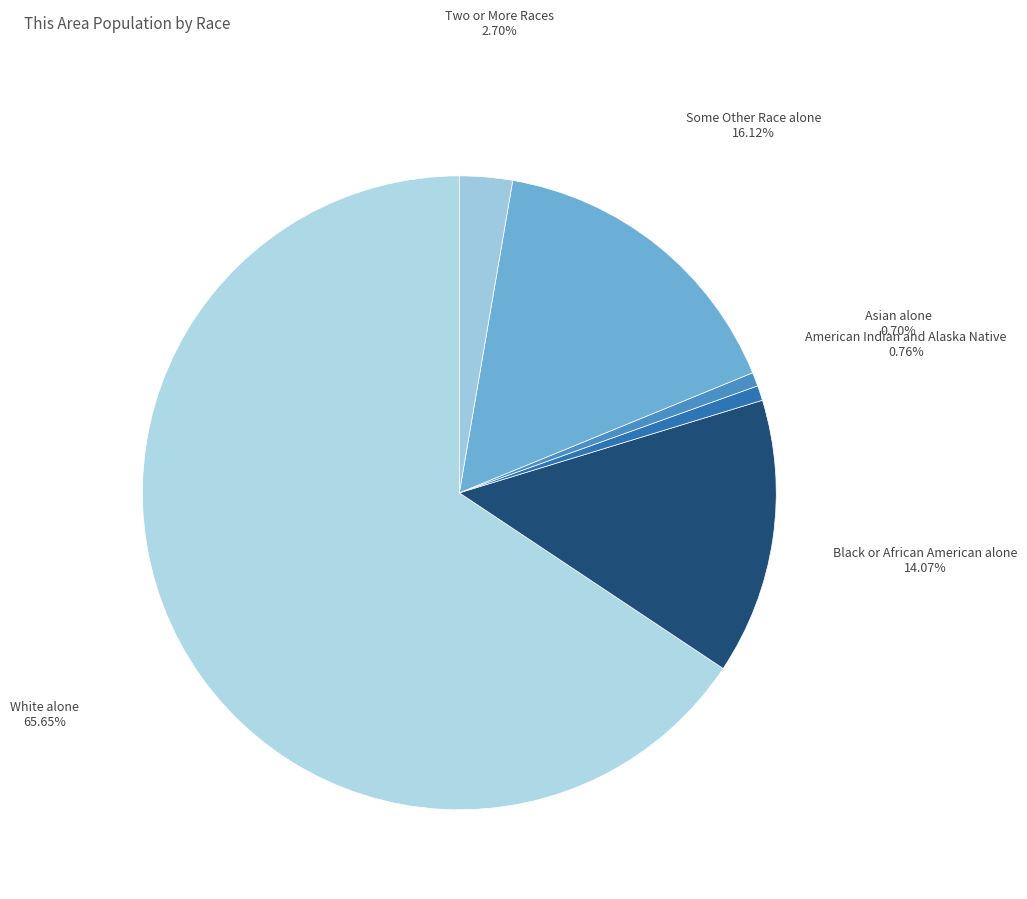

What portion of the pie excludes Asian alone?

99.3%